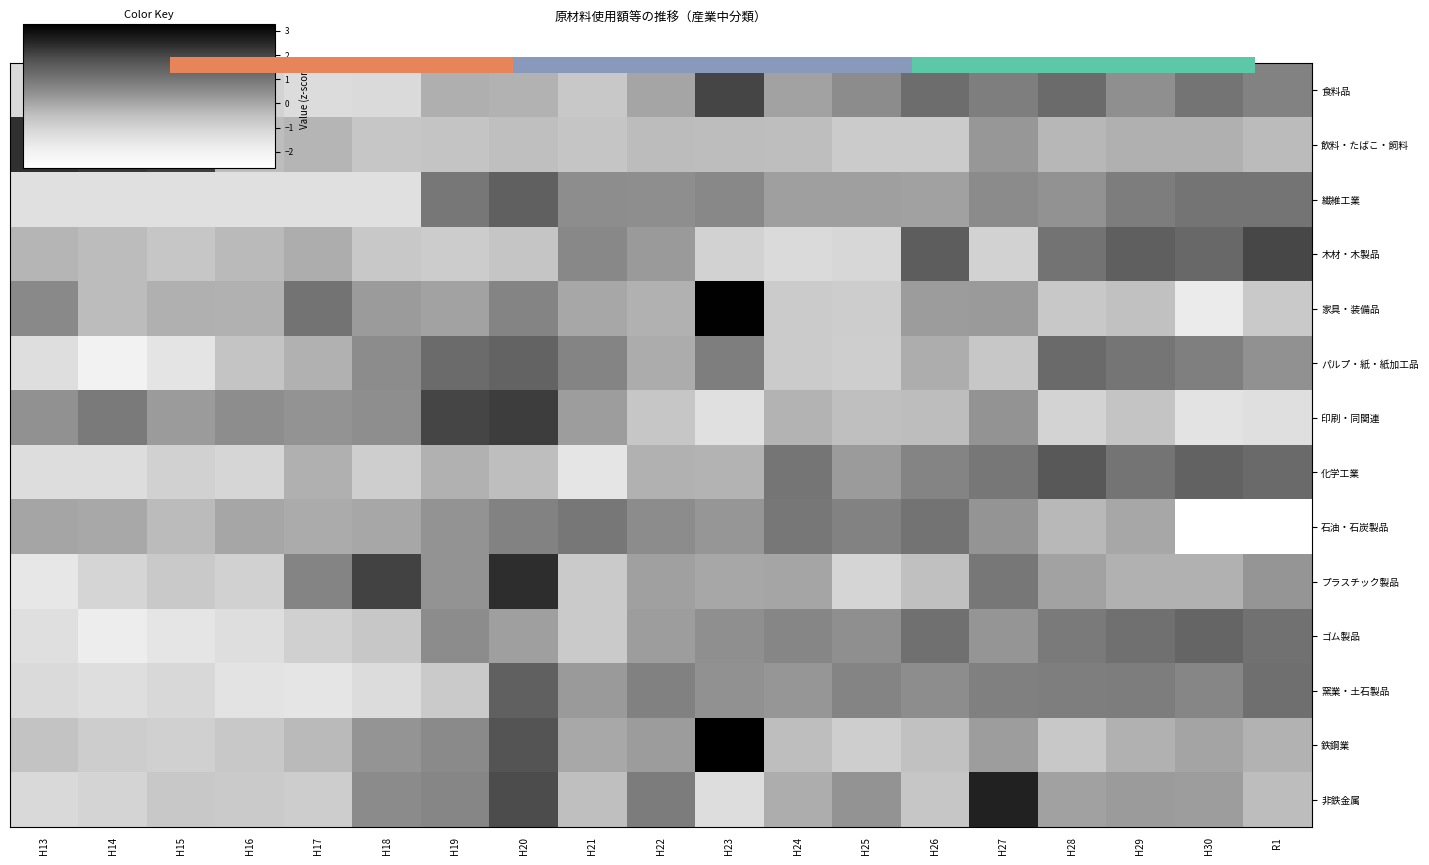

What is the total value across all series at H19?

10.4